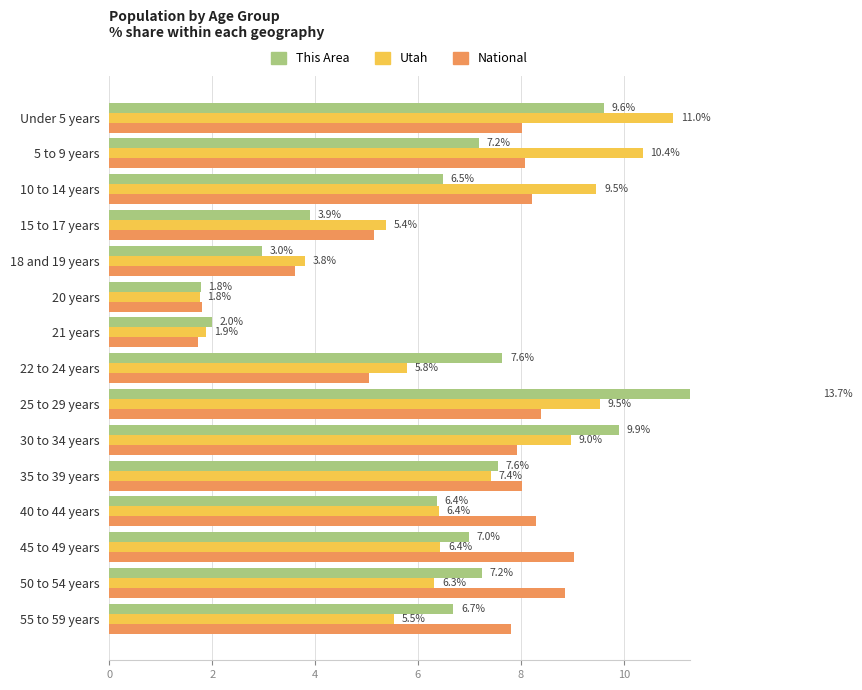

Reading left to right, transcribe all the data shown in this chart.

National: 8.0	8.1	8.2	5.1	3.6	1.8	1.7	5.1	8.4	7.9	8.0	8.3	9.0	8.9	7.8
Utah: 11.0	10.4	9.5	5.4	3.8	1.8	1.9	5.8	9.5	9.0	7.4	6.4	6.4	6.3	5.5
This Area: 9.6	7.2	6.5	3.9	3.0	1.8	2.0	7.6	13.7	9.9	7.6	6.4	7.0	7.2	6.7